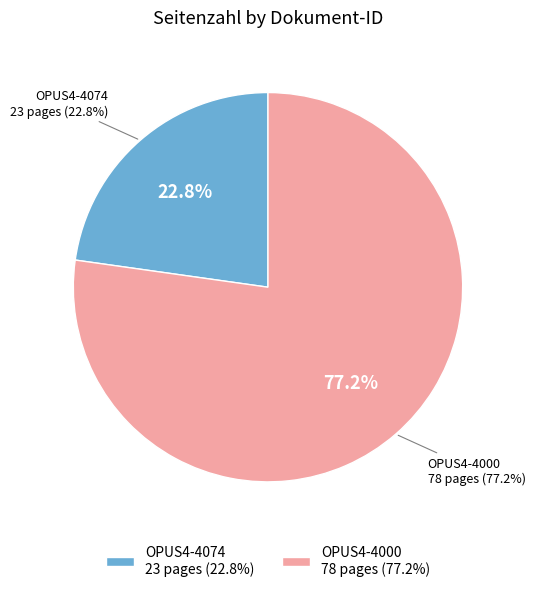

What is the largest slice in the pie chart?

OPUS4-4000